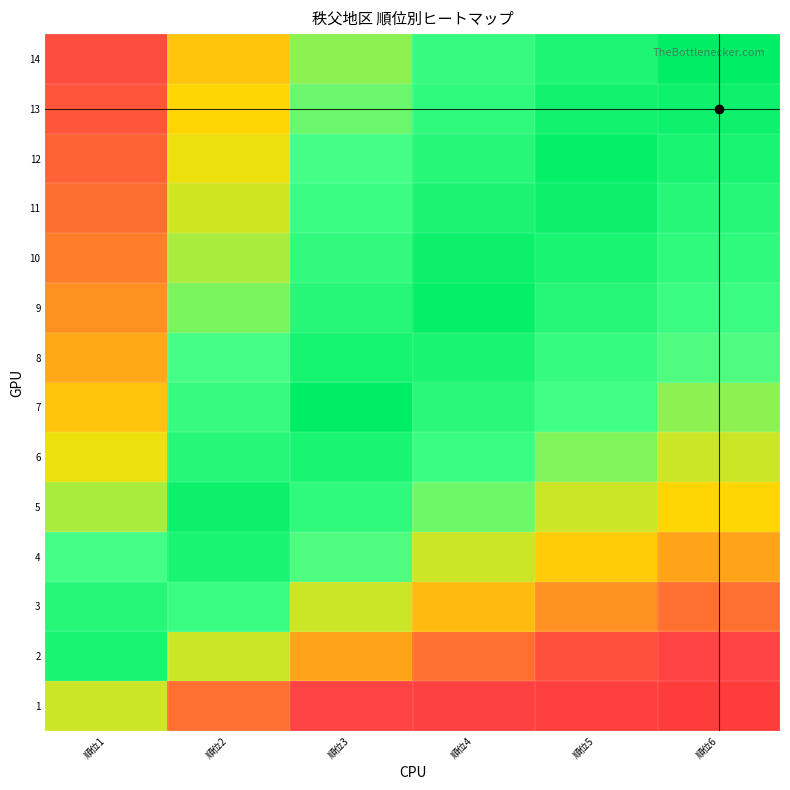

Between 順位3 and 順位2, which is larger?

順位2